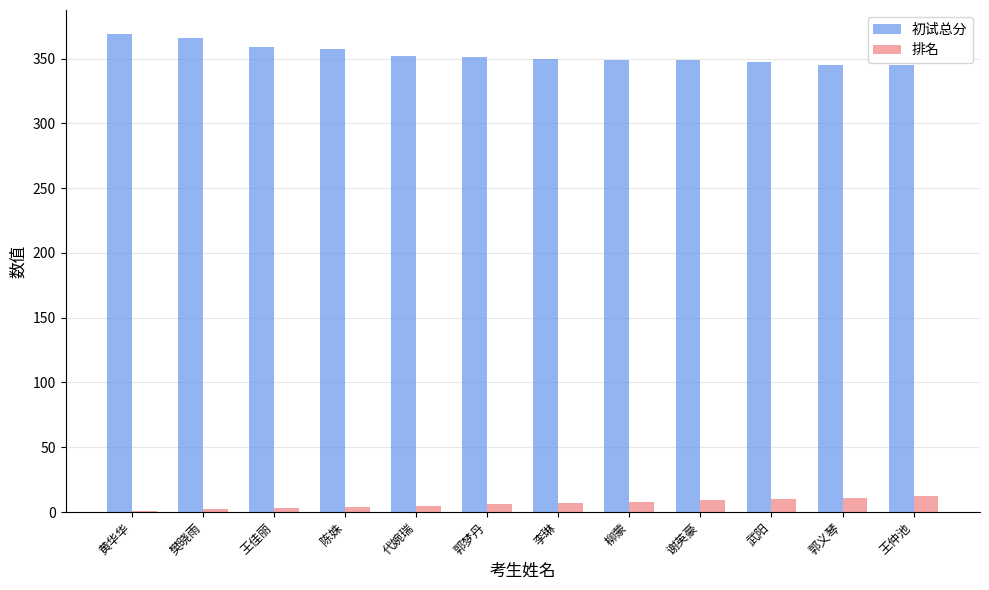

Are the bars horizontal?

No